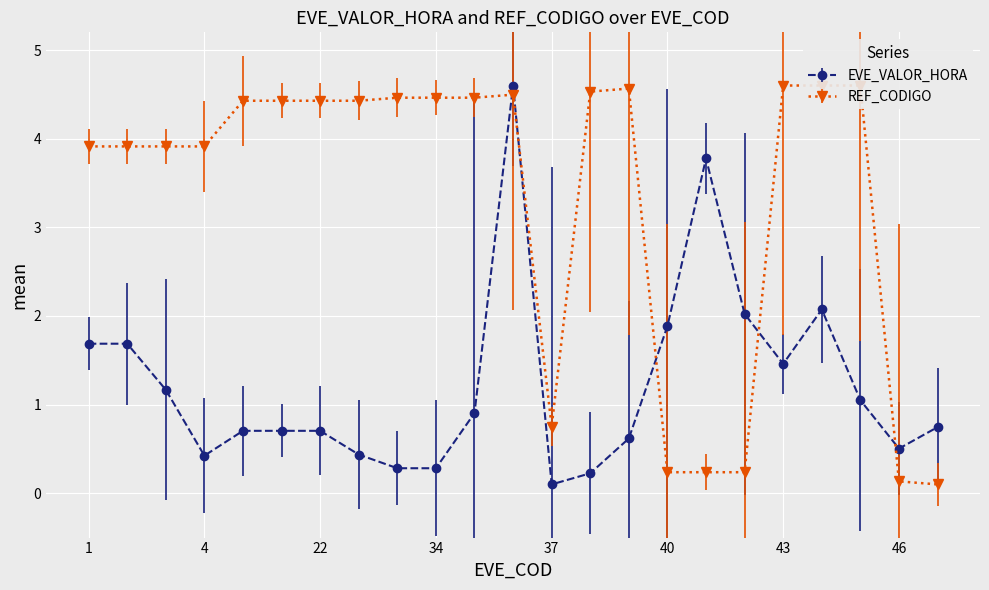

How many data points in REF_CODIGO are less than 4?

10